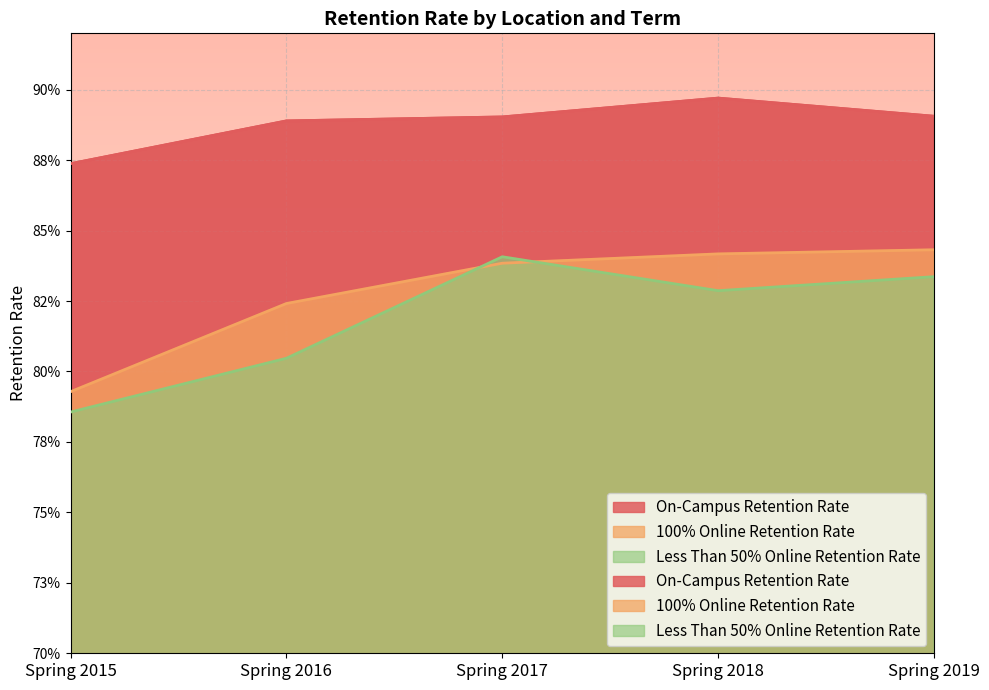

What is the difference between the highest and lowest values at Spring 2019?

0.1